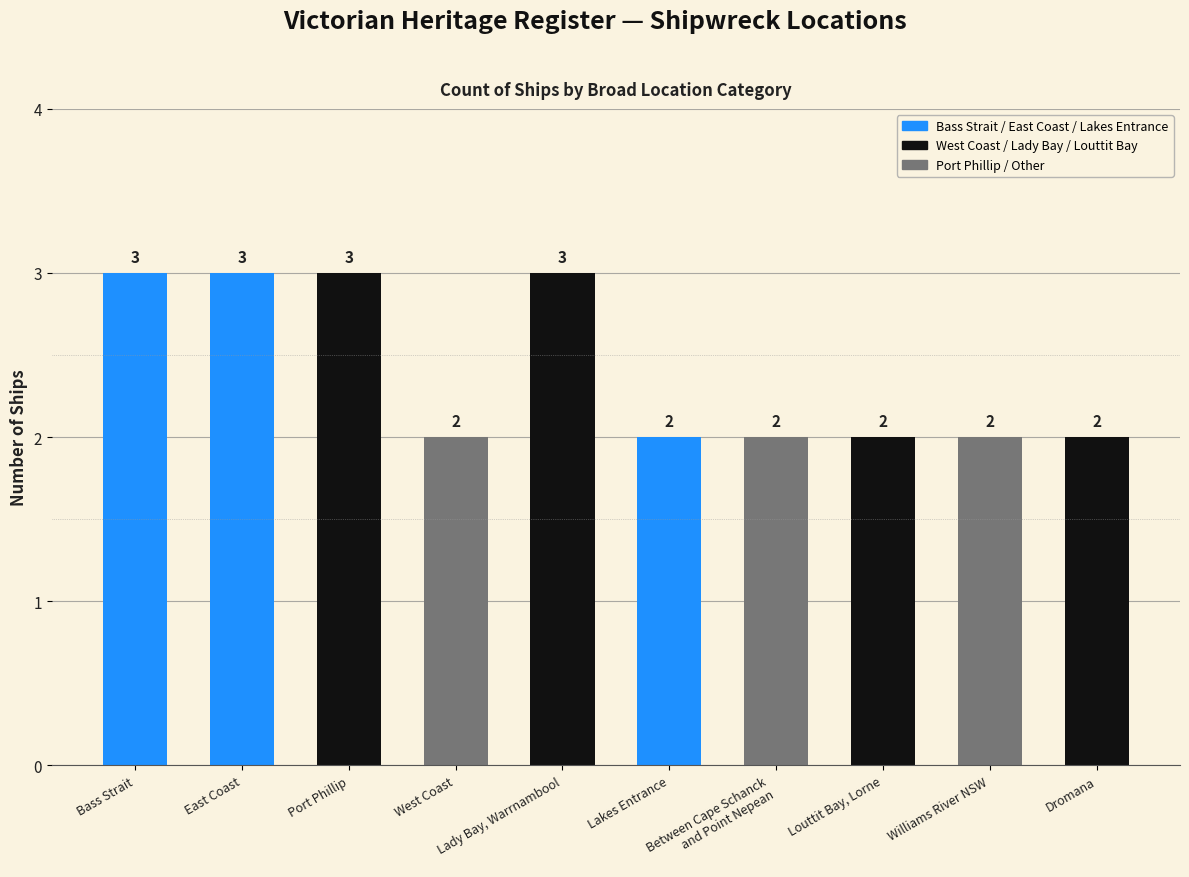

What value does the data have at Lady Bay, Warrnambool?

3